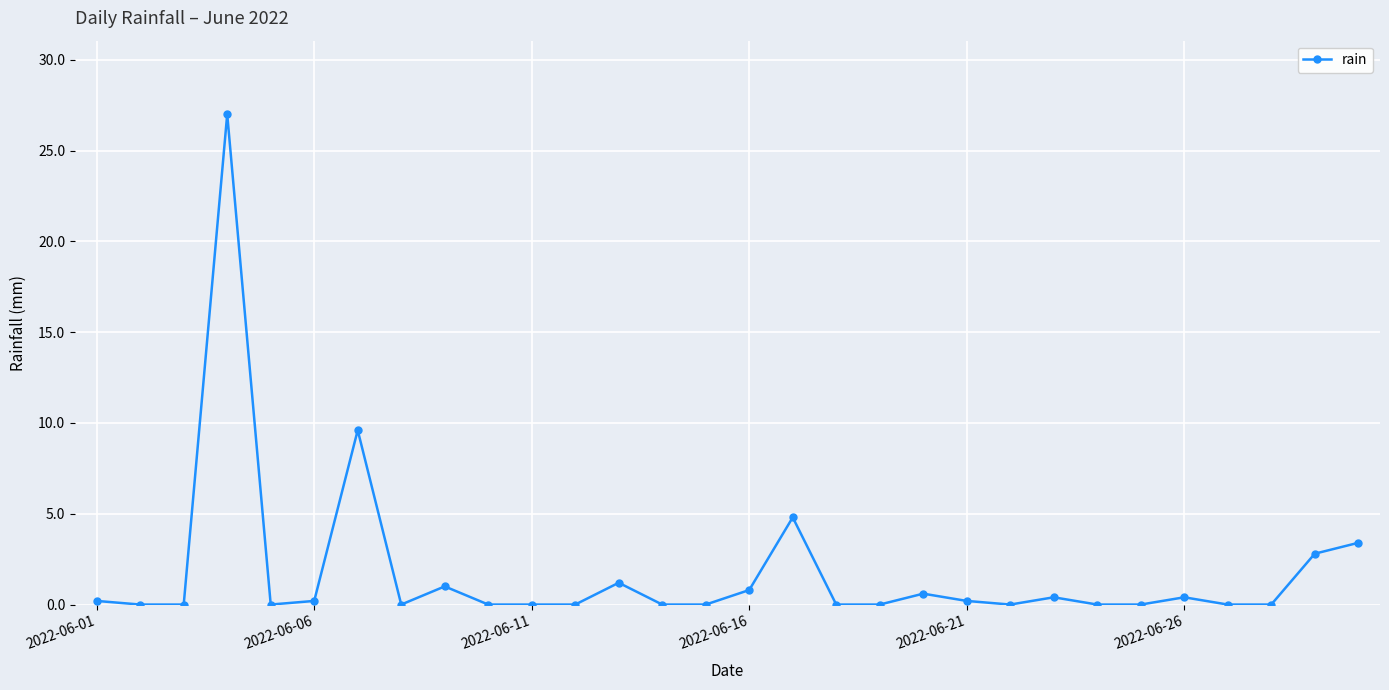

True or false: there are more than 1 points higher than both neighbors.

True